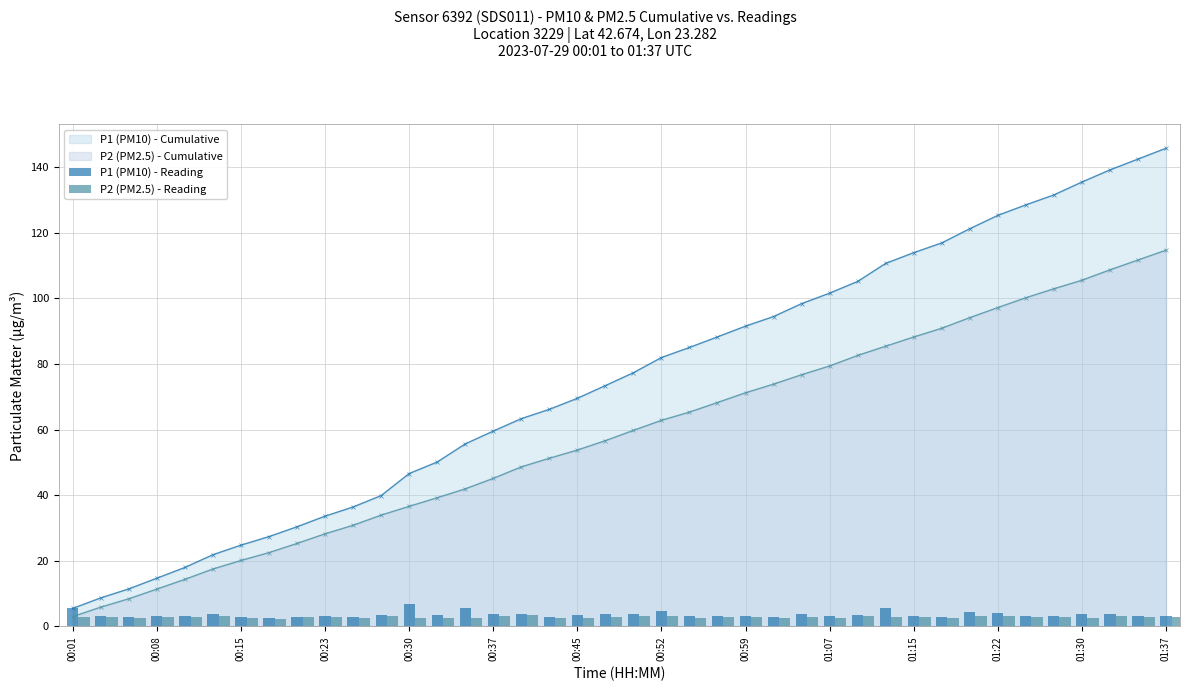

The value of P2 (PM2.5) - Cumulative at 00:37 is 67.3. True or false?

False